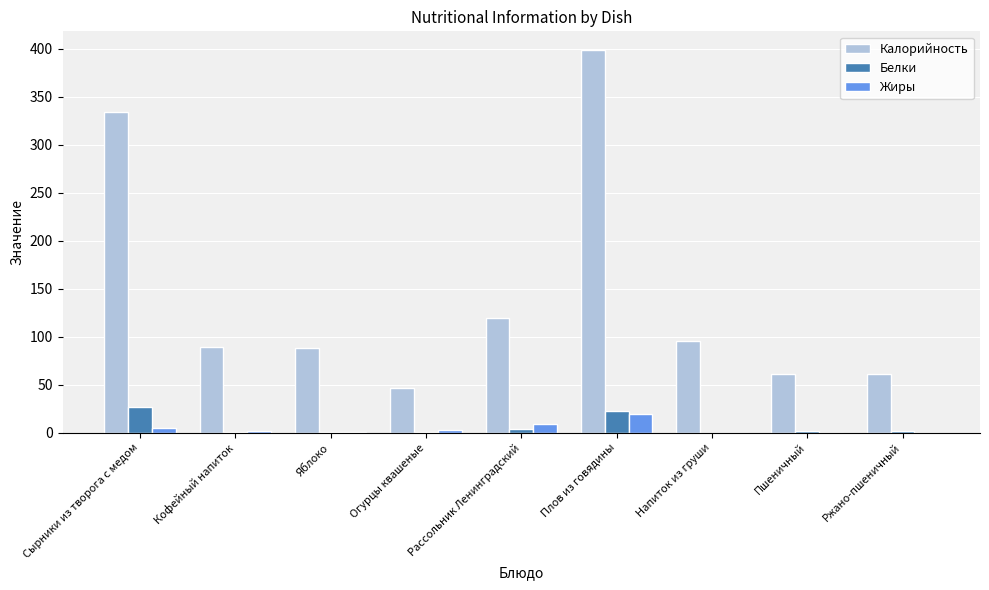

Is it true that Калорийность equals 61.3 at Пшеничный?

True